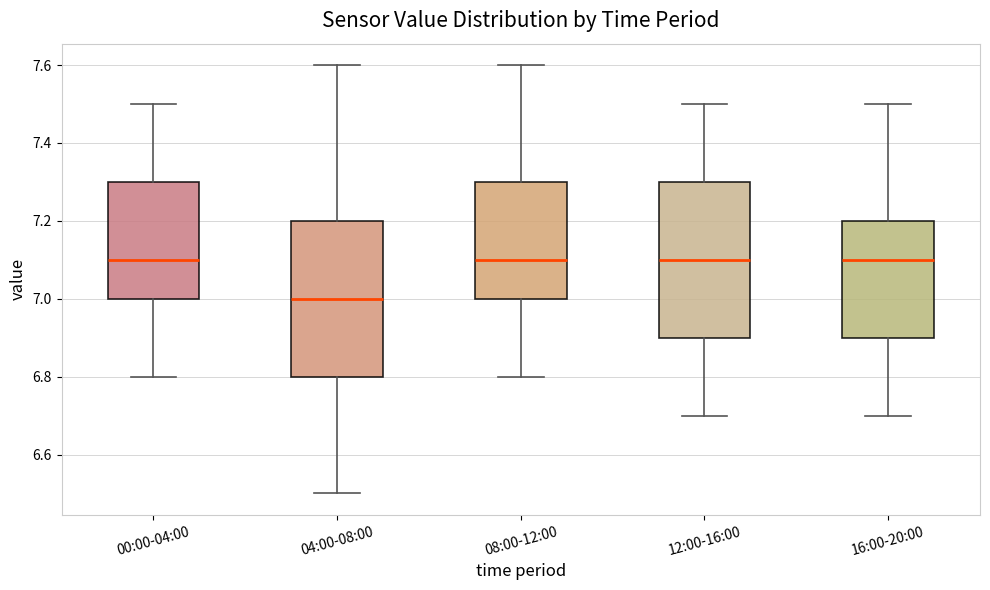

Reading left to right, transcribe this box plot: for each box, give where its median line is, the range the box spans, and where its two whiskers end, as read against the y-axis. The values are not printed on the chart, so give them approximately, as read against the axis.

00:00-04:00: median 7.1, box 7.0 to 7.3, whiskers 6.8 to 7.5
04:00-08:00: median 7.0, box 6.8 to 7.2, whiskers 6.5 to 7.6
08:00-12:00: median 7.1, box 7.0 to 7.3, whiskers 6.8 to 7.6
12:00-16:00: median 7.1, box 6.9 to 7.3, whiskers 6.7 to 7.5
16:00-20:00: median 7.1, box 6.9 to 7.2, whiskers 6.7 to 7.5